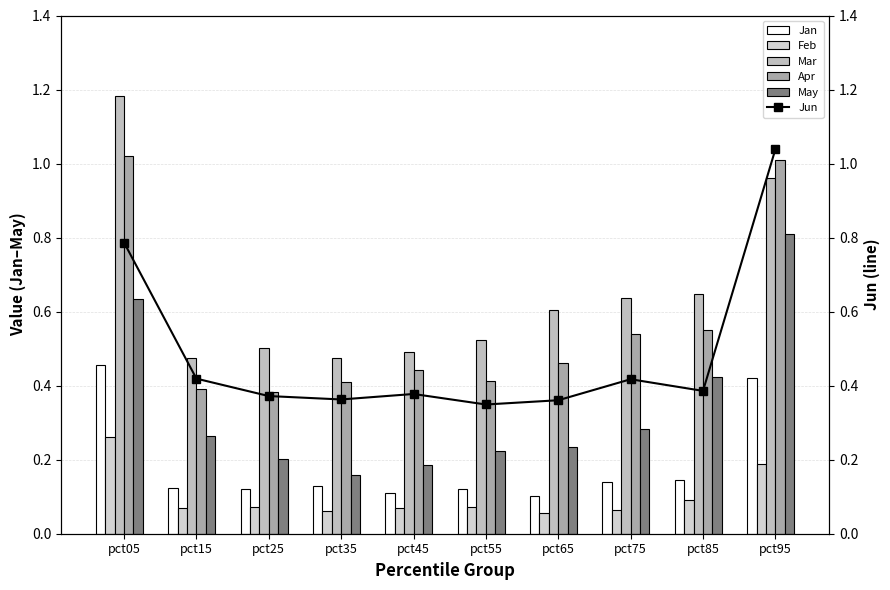

Reading right to left, extract all data points from this chart.

Jan: pct95=0.4	pct85=0.1	pct75=0.1	pct65=0.1	pct55=0.1	pct45=0.1	pct35=0.1	pct25=0.1	pct15=0.1	pct05=0.5
Feb: pct95=0.2	pct85=0.1	pct75=0.1	pct65=0.1	pct55=0.1	pct45=0.1	pct35=0.1	pct25=0.1	pct15=0.1	pct05=0.3
Mar: pct95=1.0	pct85=0.6	pct75=0.6	pct65=0.6	pct55=0.5	pct45=0.5	pct35=0.5	pct25=0.5	pct15=0.5	pct05=1.2
Apr: pct95=1.0	pct85=0.5	pct75=0.5	pct65=0.5	pct55=0.4	pct45=0.4	pct35=0.4	pct25=0.4	pct15=0.4	pct05=1.0
May: pct95=0.8	pct85=0.4	pct75=0.3	pct65=0.2	pct55=0.2	pct45=0.2	pct35=0.2	pct25=0.2	pct15=0.3	pct05=0.6
Jun: pct95=1.0	pct85=0.4	pct75=0.4	pct65=0.4	pct55=0.3	pct45=0.4	pct35=0.4	pct25=0.4	pct15=0.4	pct05=0.8